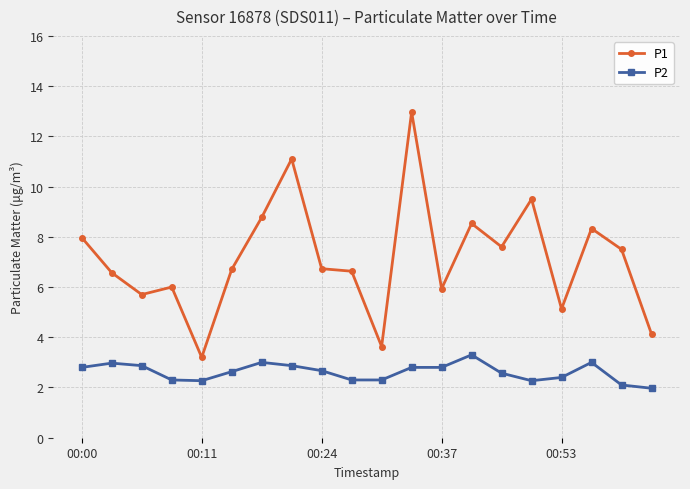

True or false: P2 and P1 intersect in this chart.

False